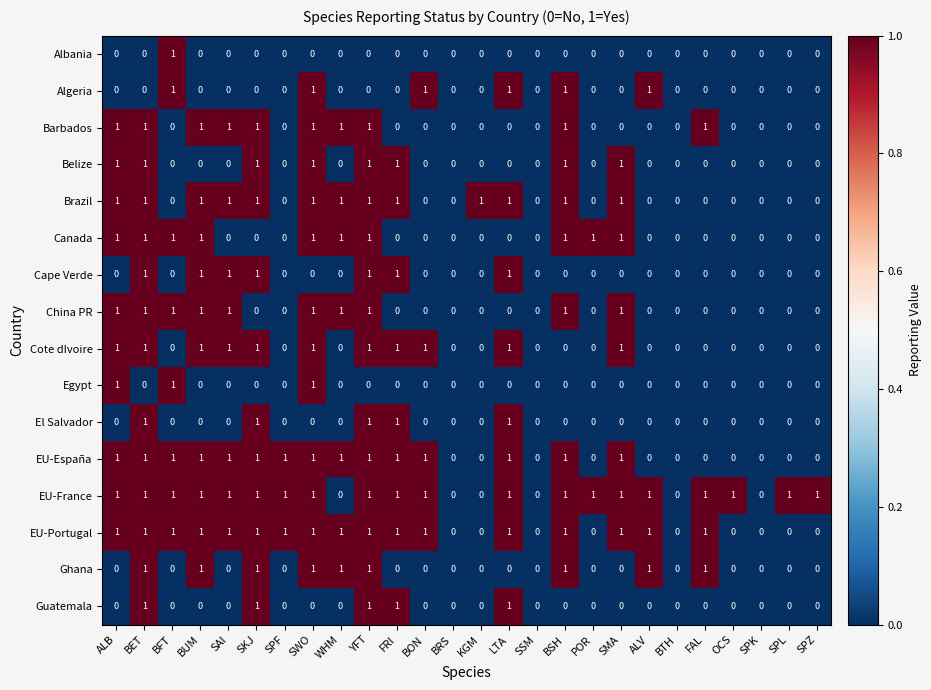

What is the difference between the highest and lowest values at ALV?

1